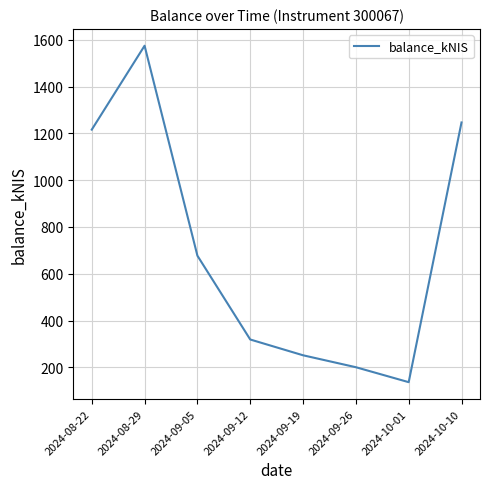

What is the sum of the values at 2024-08-22 and 2024-10-10?

2462.9